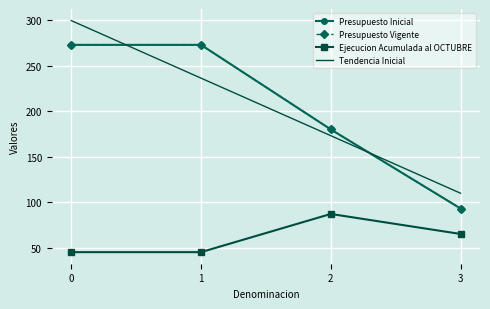

Reading right to left, transcribe all the data shown in this chart.

Presupuesto Inicial: 93.0	180.0	273.0	273.0
Presupuesto Vigente: 93.0	180.0	273.0	273.0
Ejecucion Acumulada al OCTUBRE: 65.0	87.0	45.0	45.0
Tendencia Inicial: 109.8	173.1	236.4	299.7